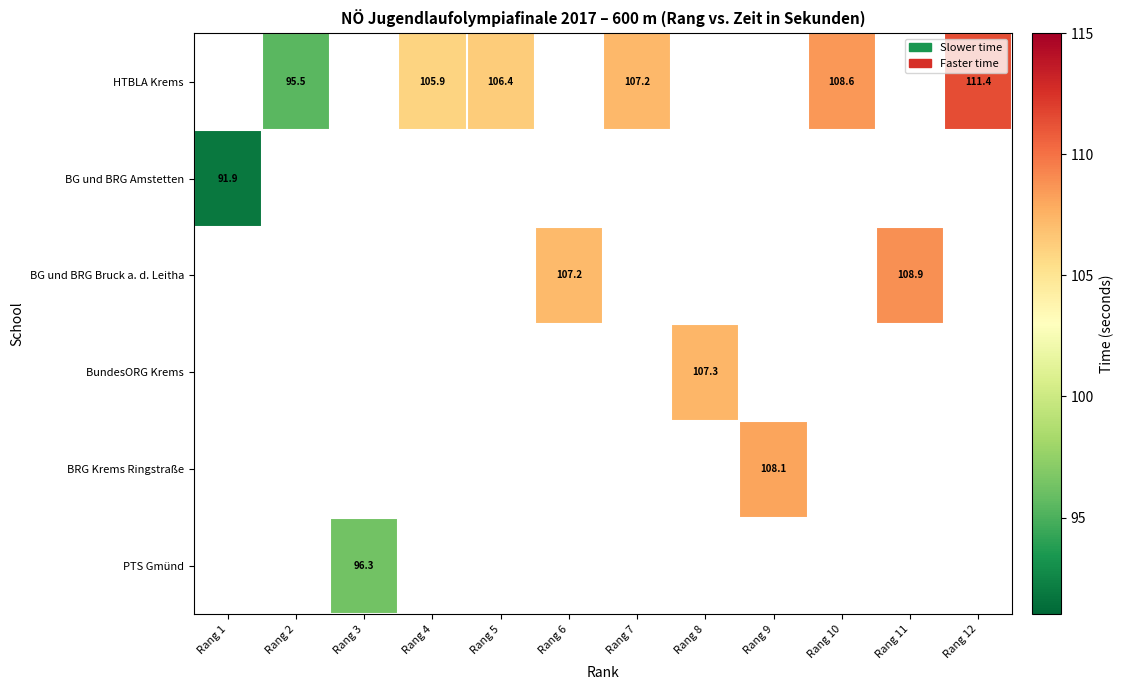

How many positive values does the BRG Krems Ringstraße series have?

1